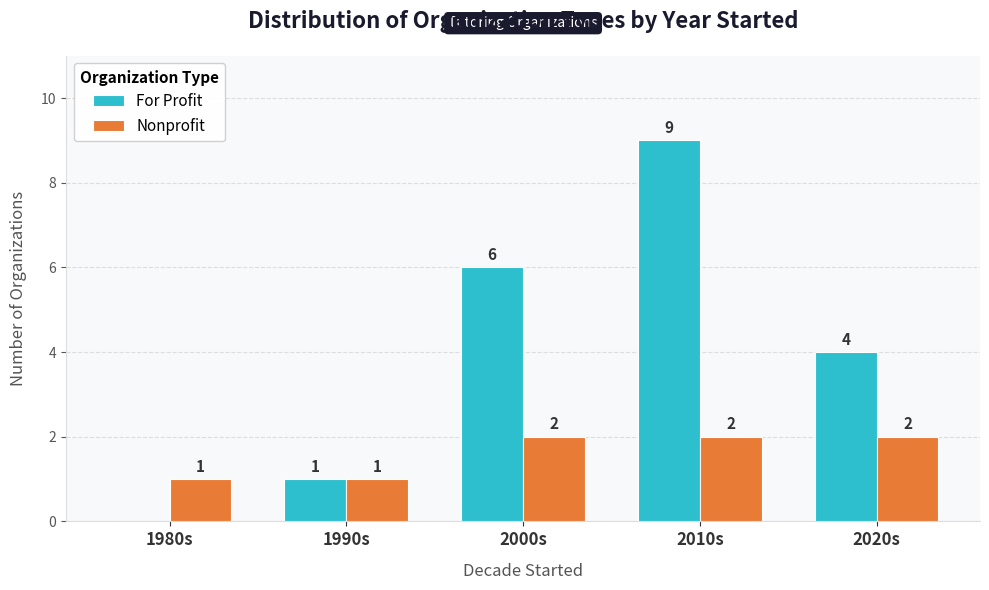

Is the value of Nonprofit at 2010s greater than the value of For Profit at 1990s?

Yes